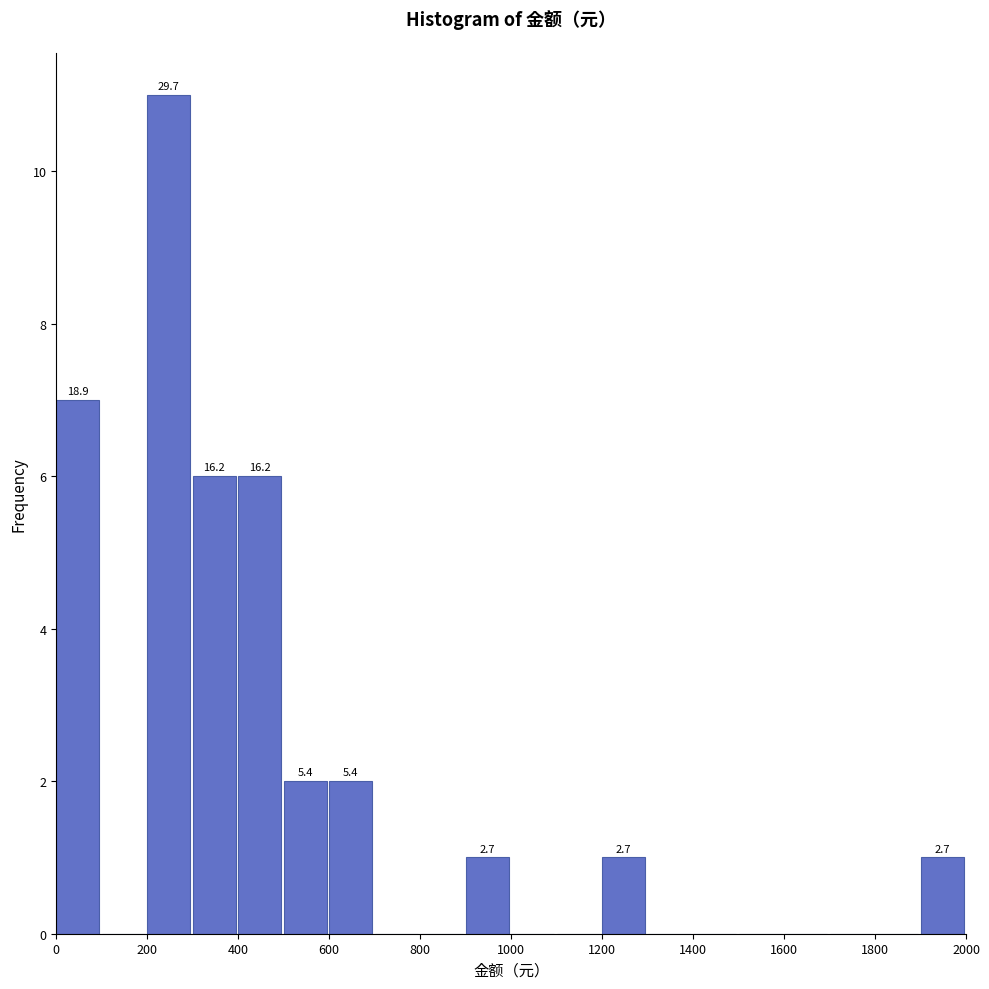

Which range on the x-axis has the tallest bar?

200 to 300